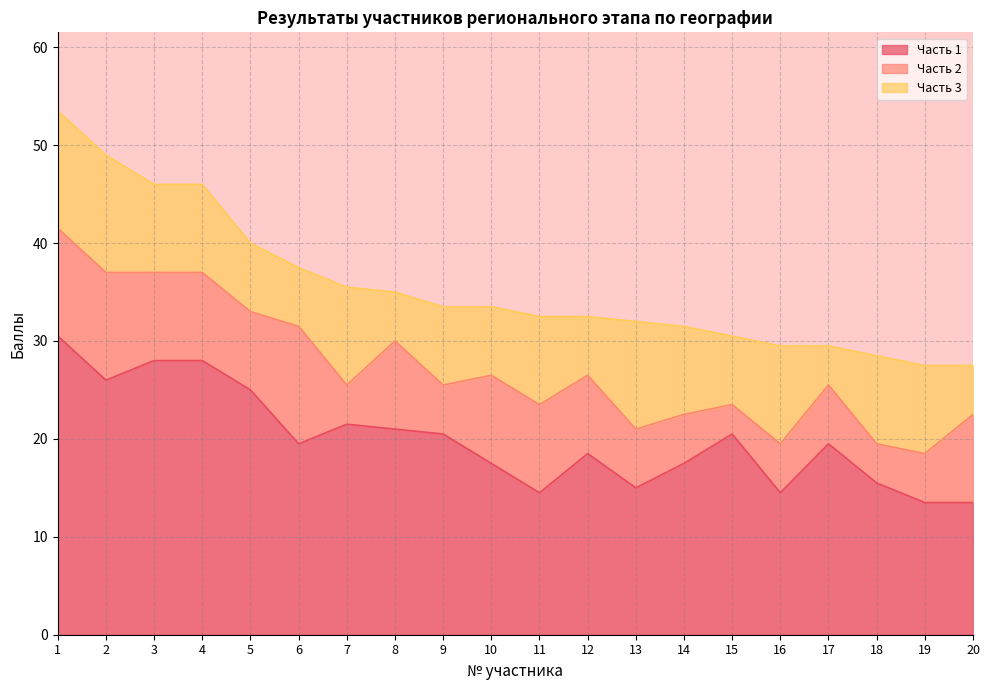

Which category has the lowest value in the Часть 2 series?

15